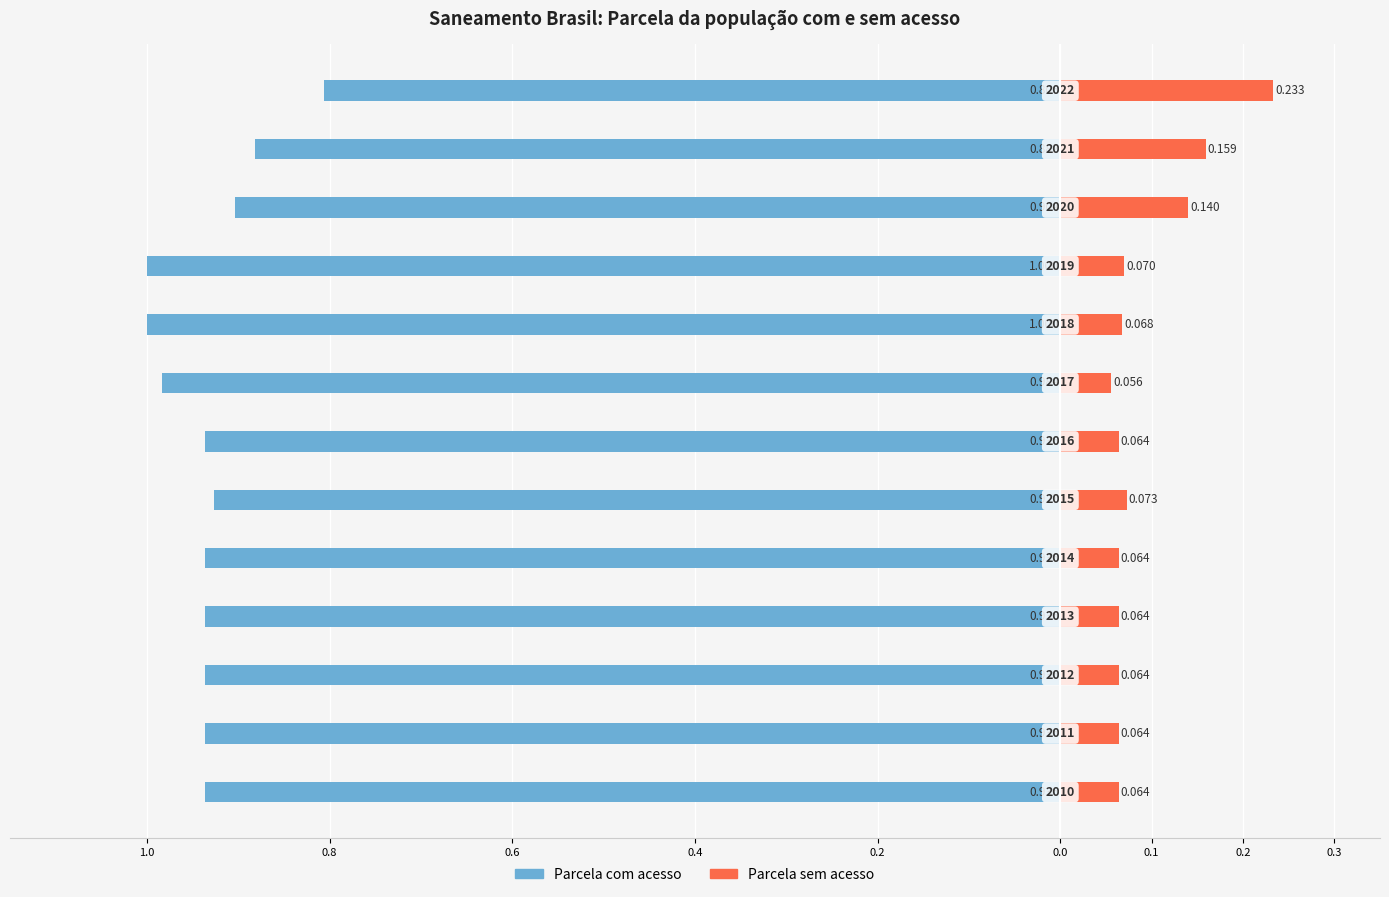

Reading left to right, extract all data points from this chart.

Parcela com acesso: -0.9	-0.9	-0.9	-0.9	-0.9	-0.9	-0.9	-1.0	-1.0	-1.0	-0.9	-0.9	-0.8
Parcela sem acesso: 0.1	0.1	0.1	0.1	0.1	0.1	0.1	0.1	0.1	0.1	0.1	0.2	0.2